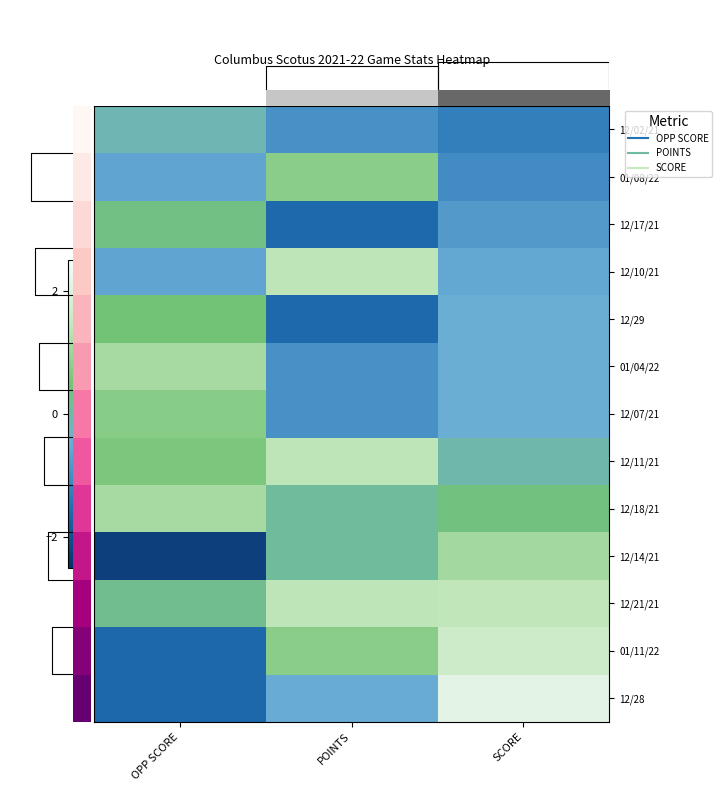

How many series are shown in this chart?

13